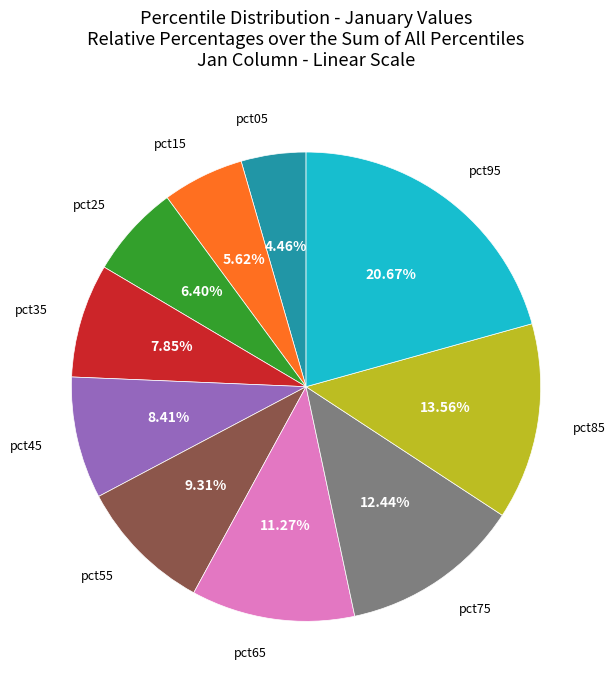

Is there a majority slice in this chart?

No